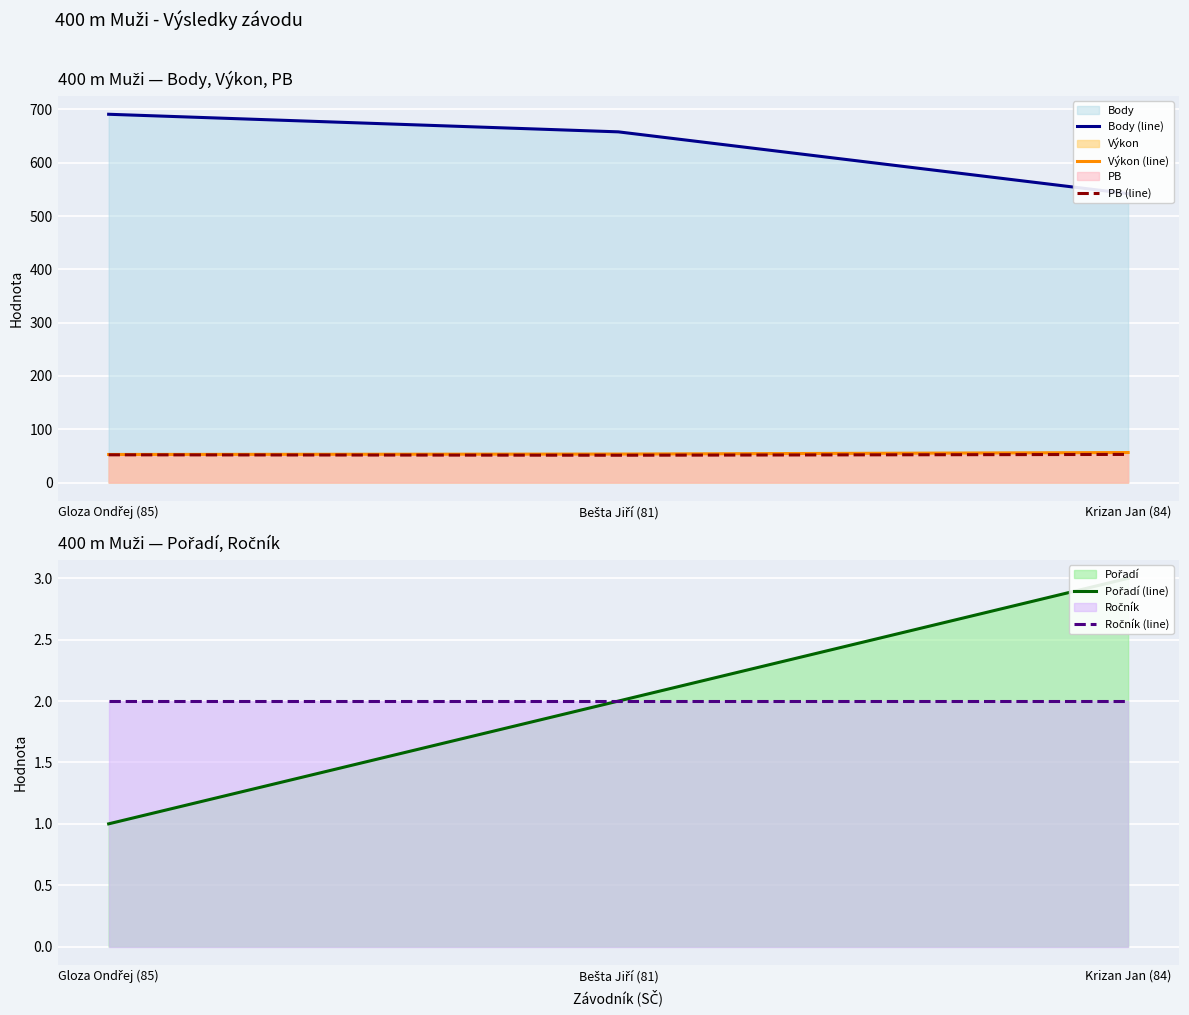

Which category has the lowest value across all series?

Gloza Ondřej (85)